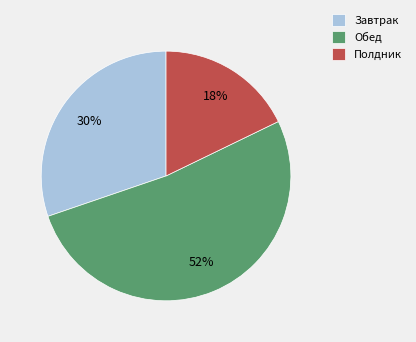

To the nearest percent, what portion does Завтрак represent?

30%